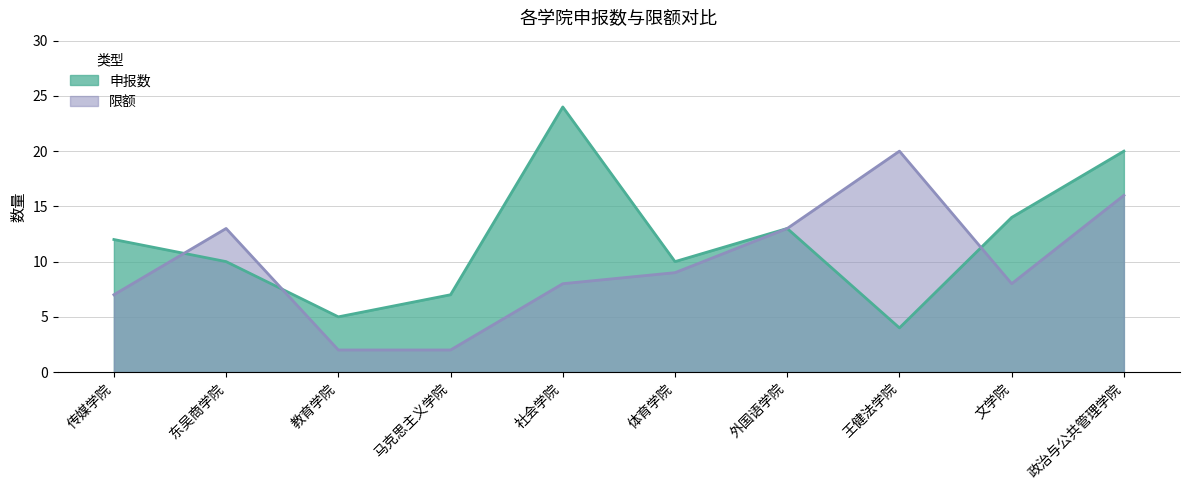

The 限额 series shows 8 at 社会学院. True or false?

True